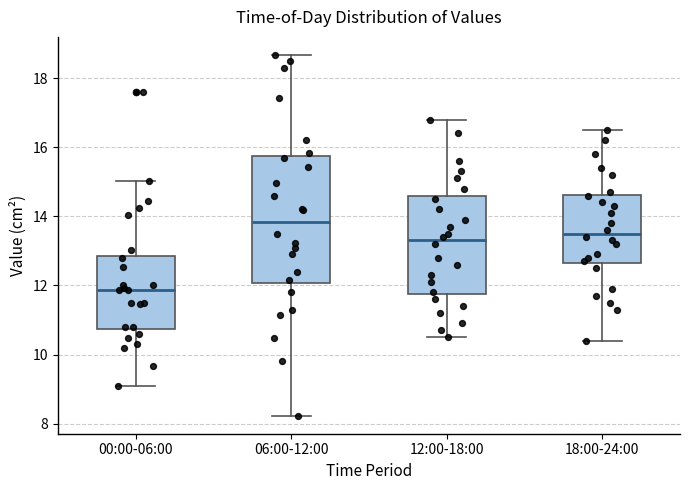

Reading left to right, transcribe this box plot: for each box, give where its median line is, the range the box spans, and where its two whiskers end, as read against the y-axis. The values are not printed on the chart, so give them approximately, as read against the axis.

00:00-06:00: median 11.8, box 10.8 to 12.8, whiskers 9.2 to 15.0
06:00-12:00: median 13.8, box 12.0 to 15.8, whiskers 8.2 to 18.6
12:00-18:00: median 13.4, box 11.8 to 14.6, whiskers 10.6 to 16.8
18:00-24:00: median 13.6, box 12.6 to 14.6, whiskers 10.4 to 16.6